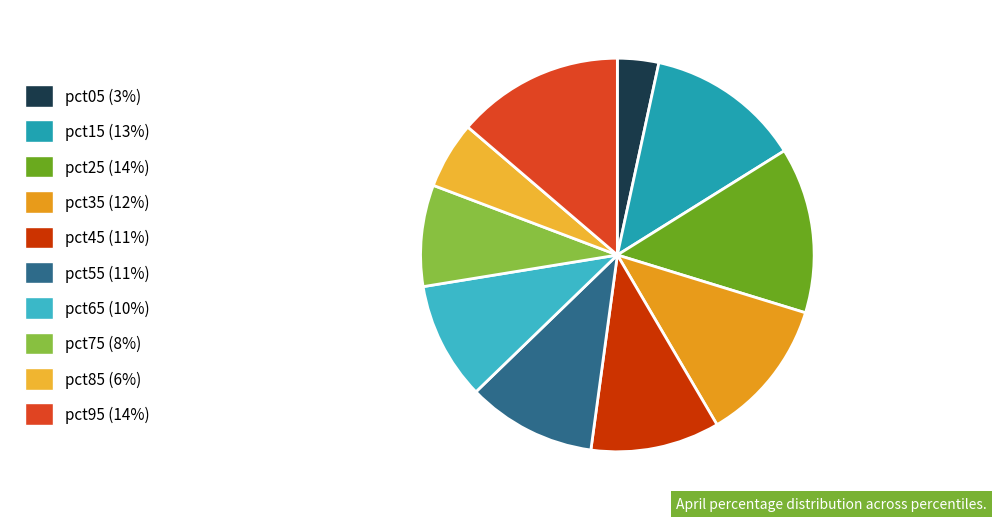

True or false: pct55 accounts for 11% of the total.

True